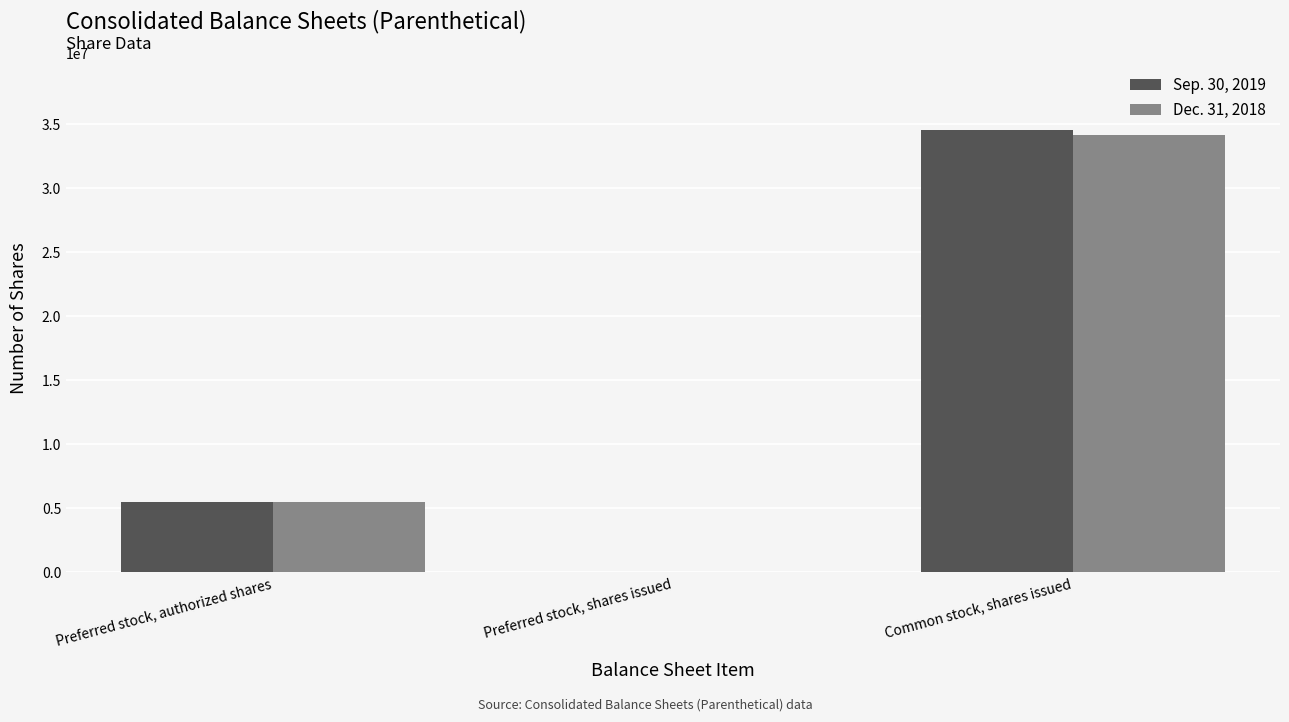

What is the approximate value of Dec. 31, 2018 at Common stock, shares issued, to the nearest 100?

34193700